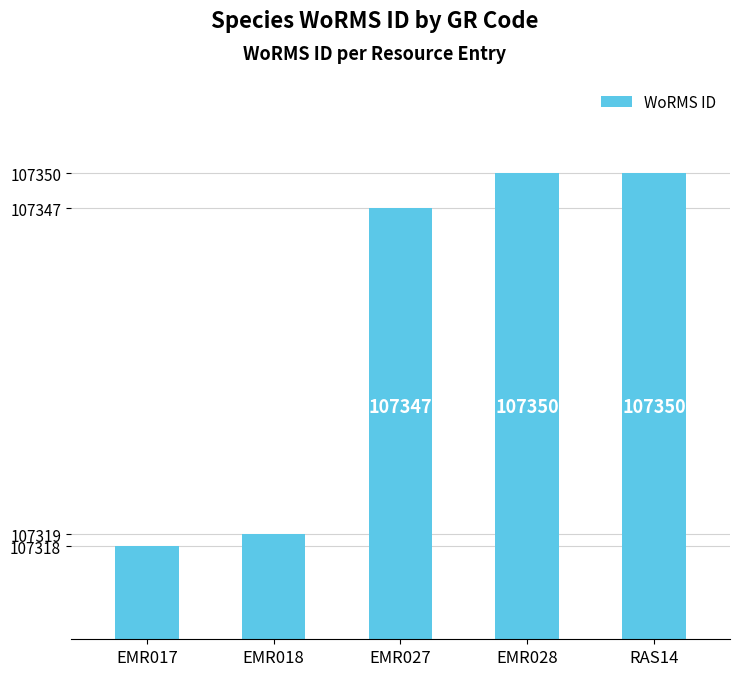

What is the difference between the values at EMR027 and EMR028?

3